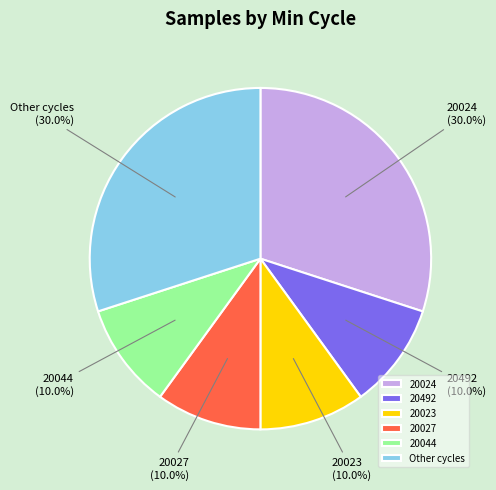

What is the ratio of the value at 20024 to the value at 20023?

3.0